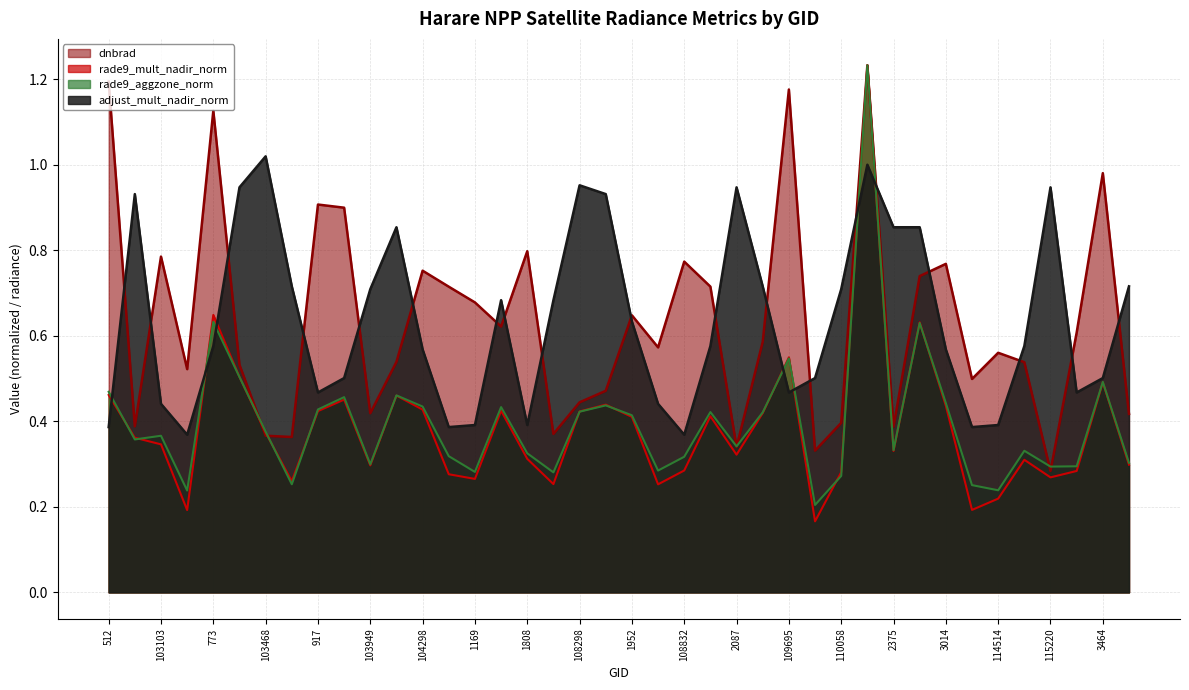

Where do rade9_mult_nadir_norm and rade9_aggzone_norm first cross each other?

512 and 638